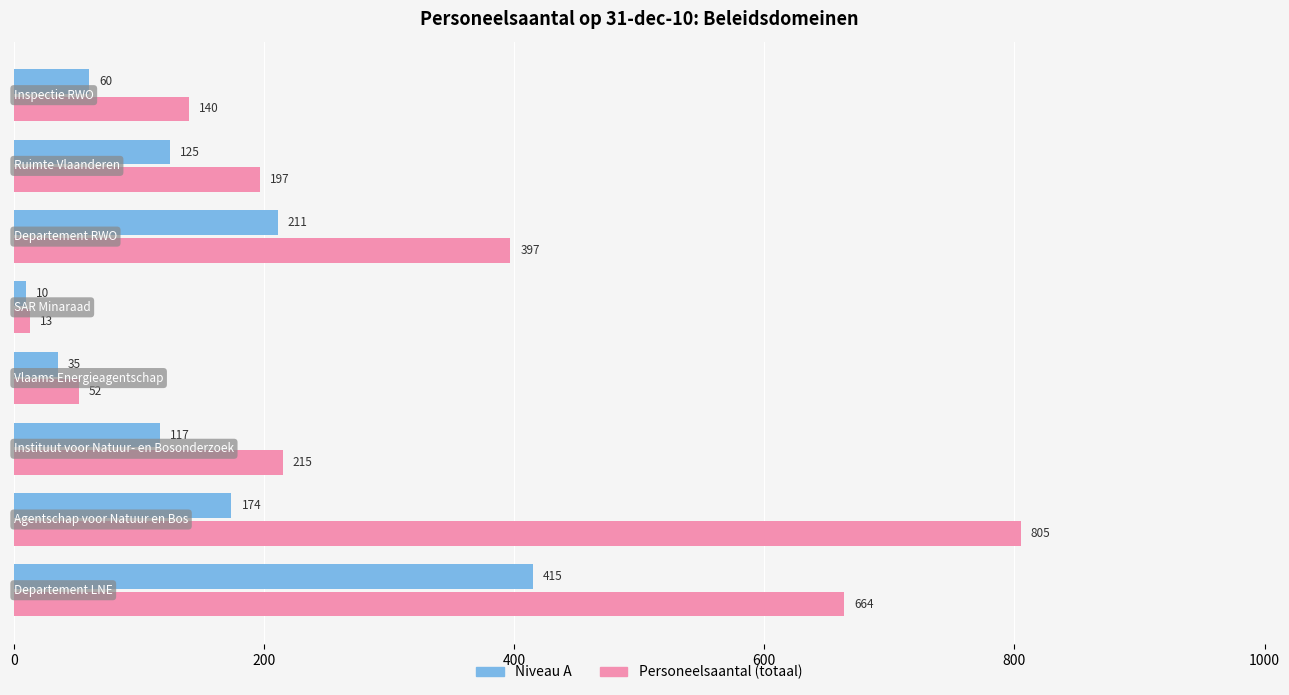

What is the average value of the Personeelsaantal (totaal) series?

310